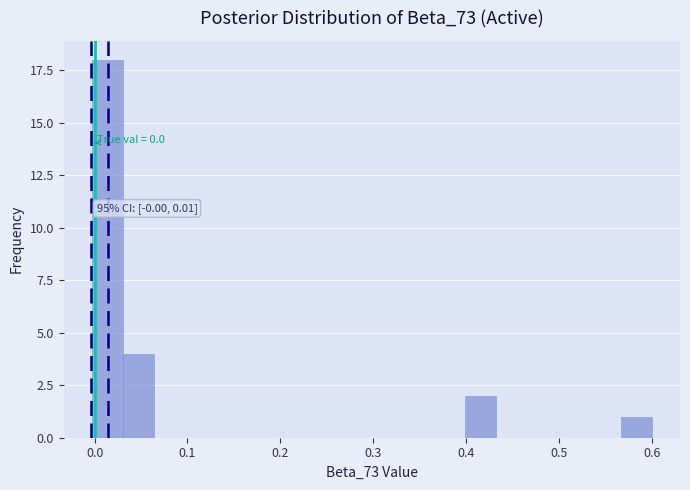

Around what value on the x-axis is the tallest bar? Give the approximate position of its centre, as read against the axis.

0.01